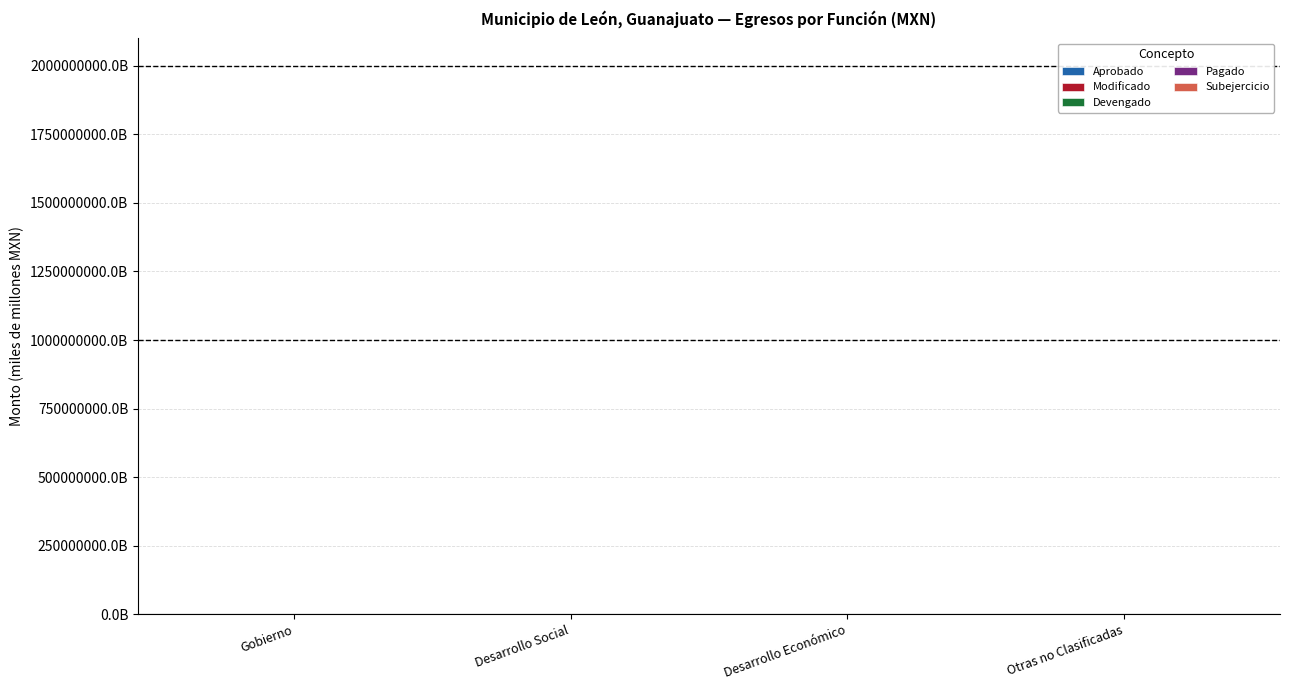

How many bars are there in each group?

5